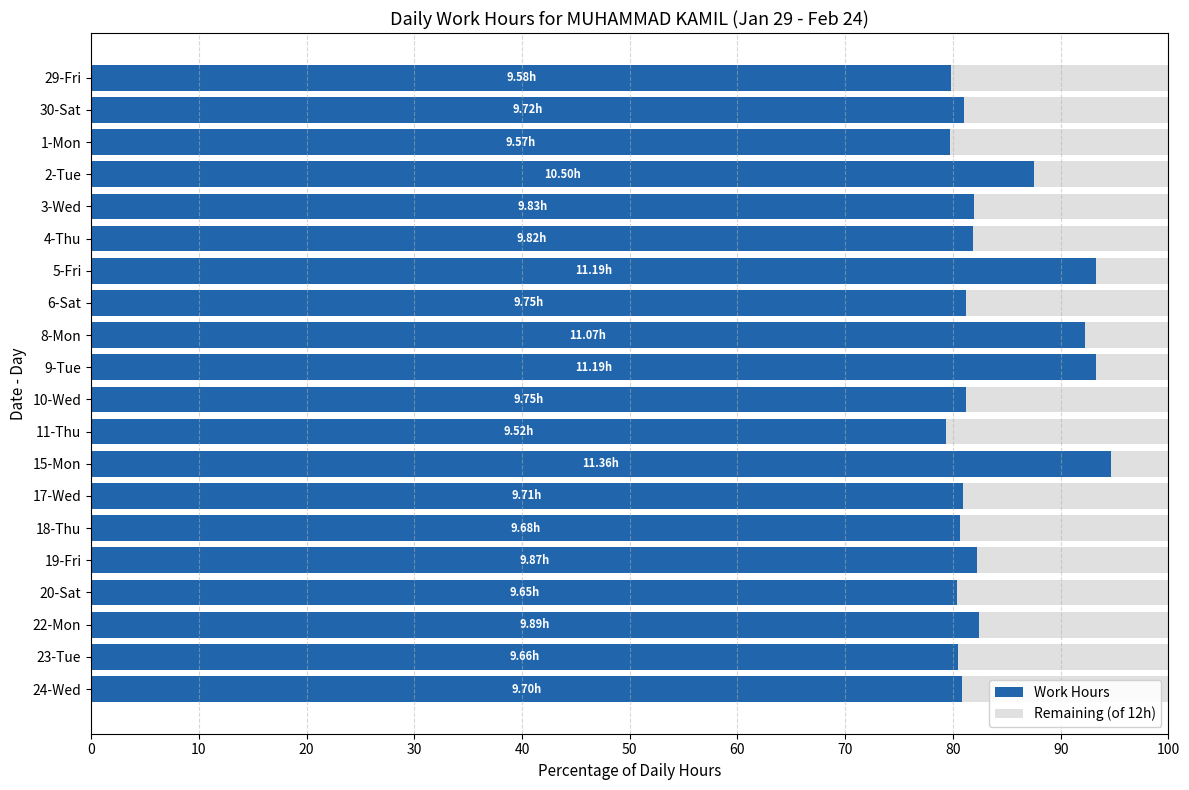

What is the difference between the maximum and second lowest values in the Work Hours series?

14.9